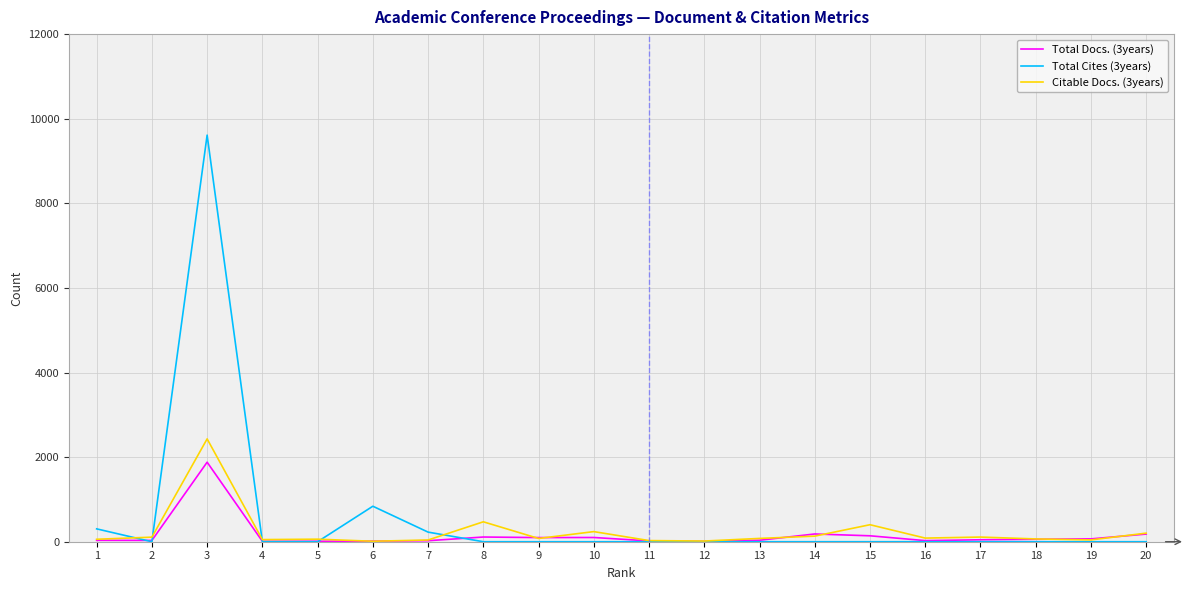

Where does the Total Docs. (3years) series first go above 46?

3